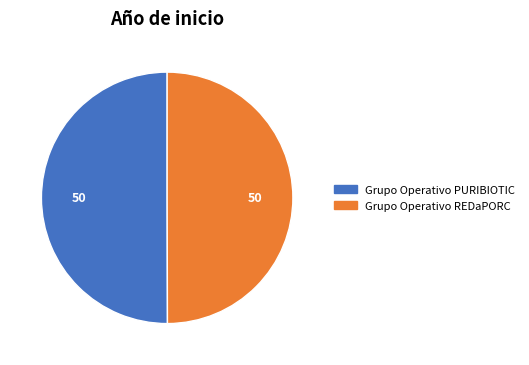

The Grupo Operativo REDaPORC slice represents 50% of the pie. True or false?

True